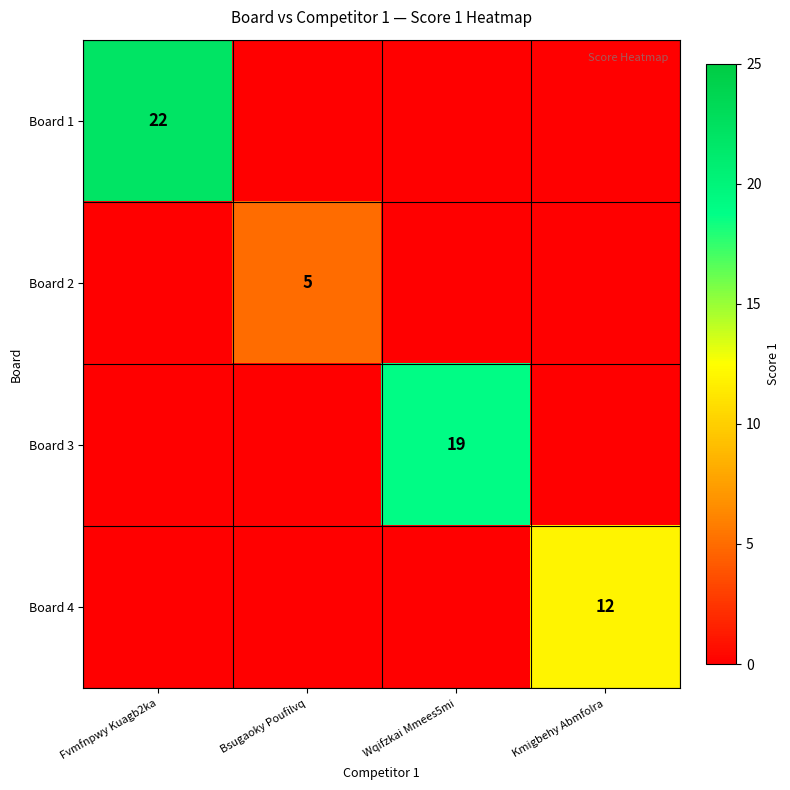

Is it true that Board 1 equals 22 at Fvmfnpwy Kuagb2ka?

True